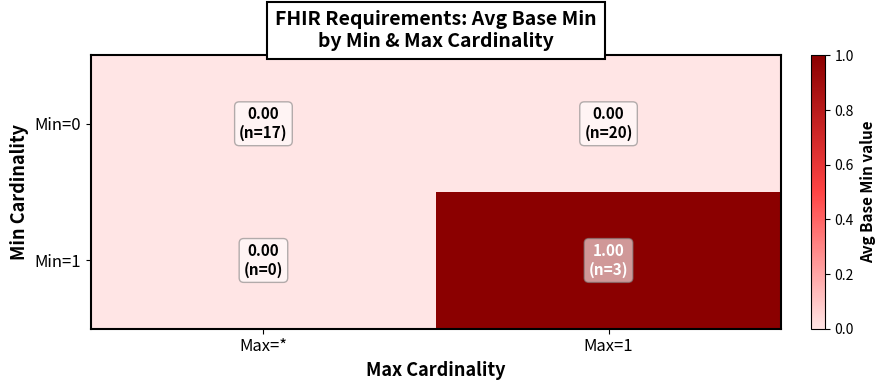

Reading left to right, what are all the values shown in this chart?

Min=0: Max=*=0	Max=1=0
Min=1: Max=*=0	Max=1=1